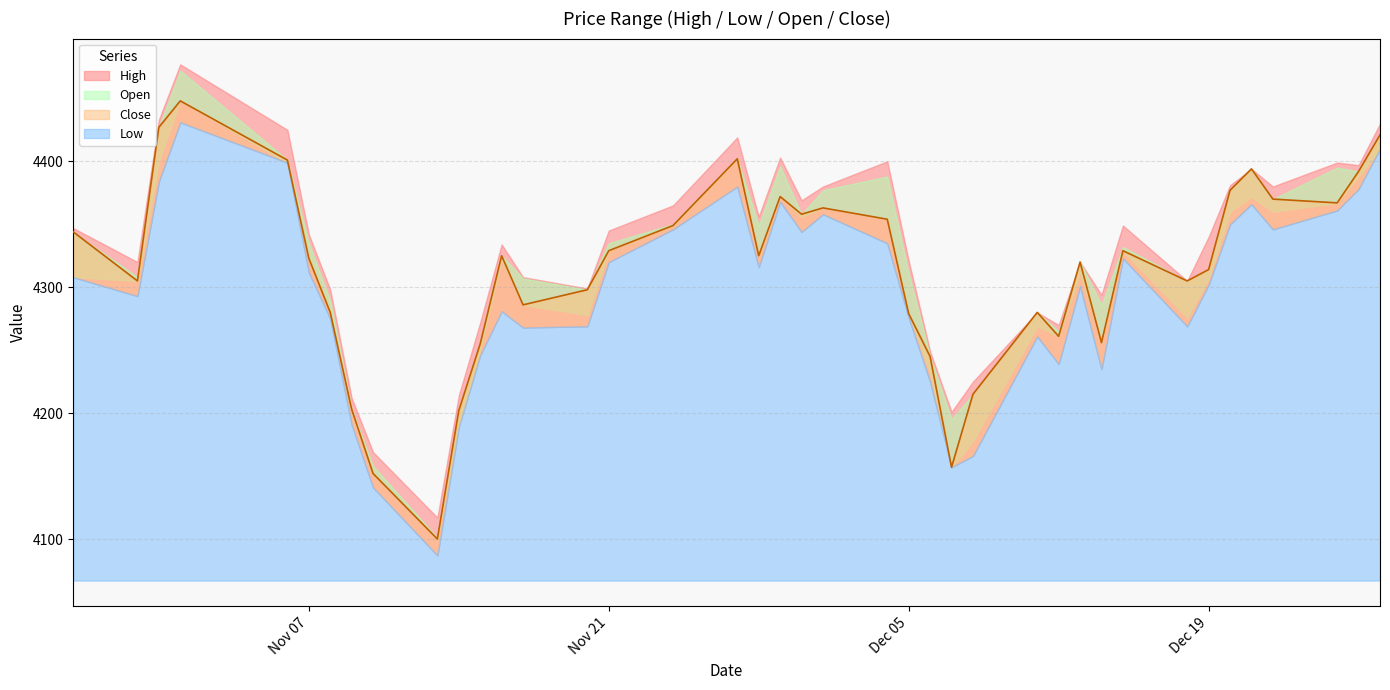

What value does the High series have at 2023/12/13?

4320